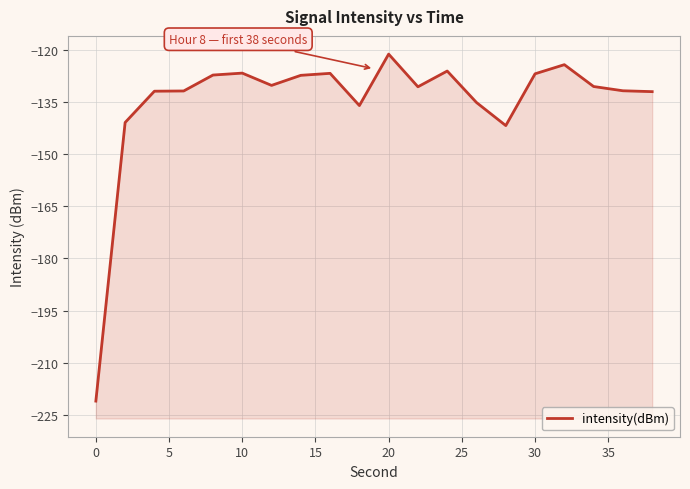

How many lines are shown in the chart?

1